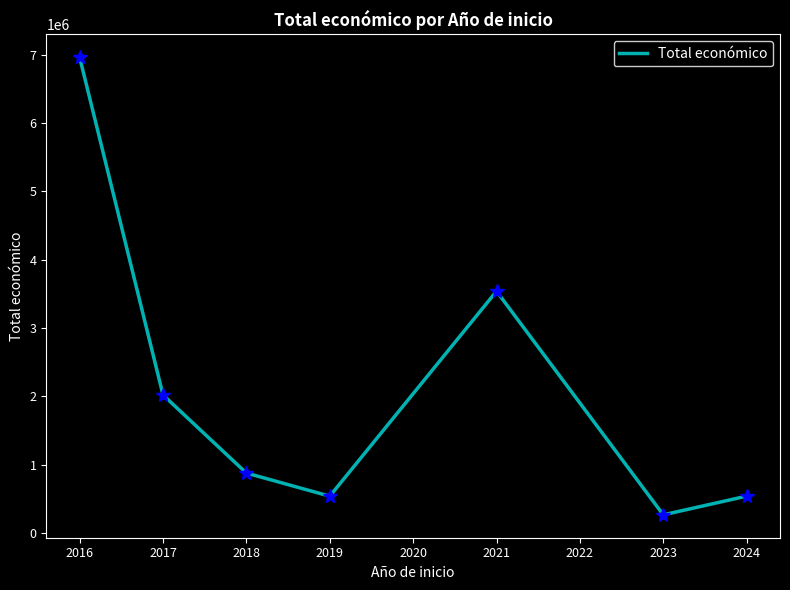

Read the value at 2017.

2018917.7